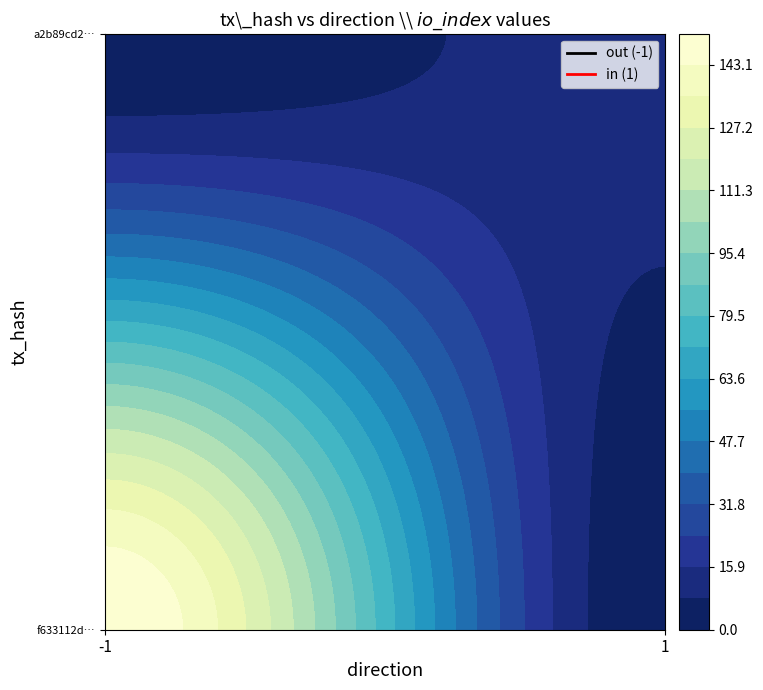

Which series has the largest total across all categories?

f633112dec74d224ecf6078e1d57e963b23dbb7